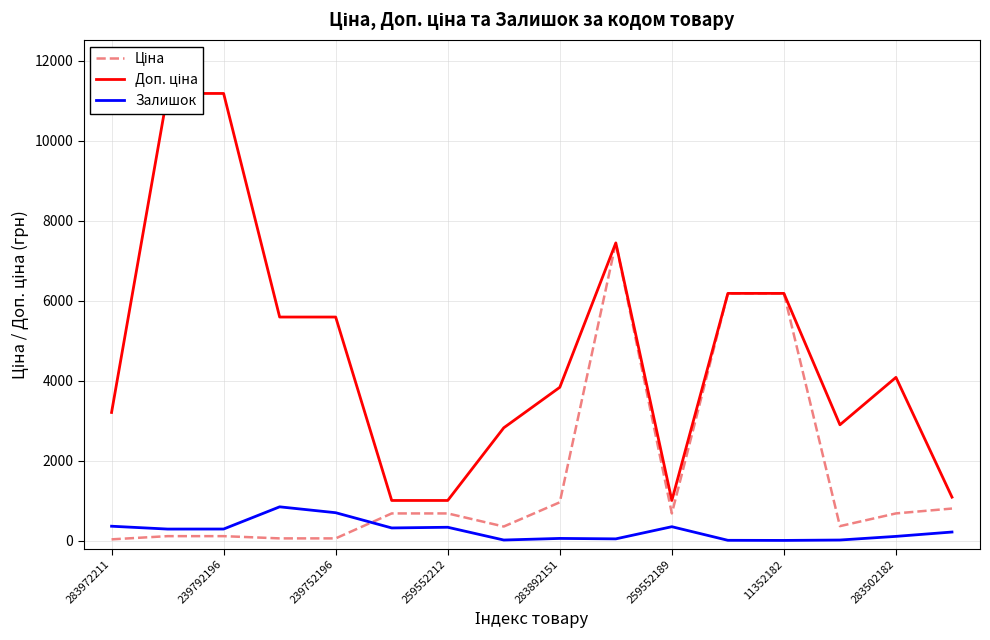

How many categories are shown in the chart?

16